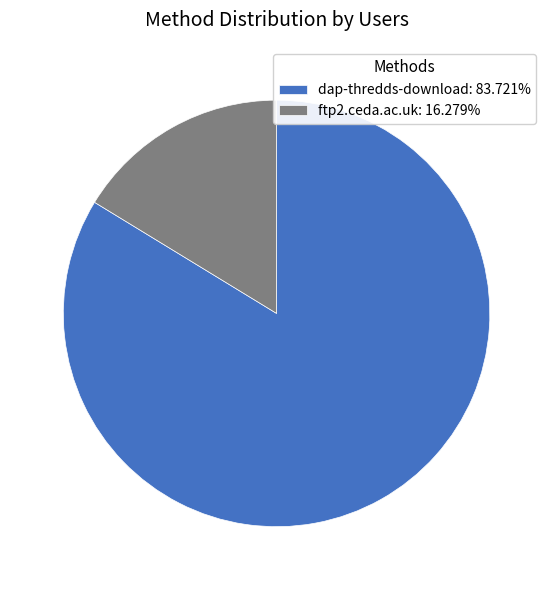

Combined, do ftp2.ceda.ac.uk: 16.279% and dap-thredds-download: 83.721% account for over 50%?

Yes